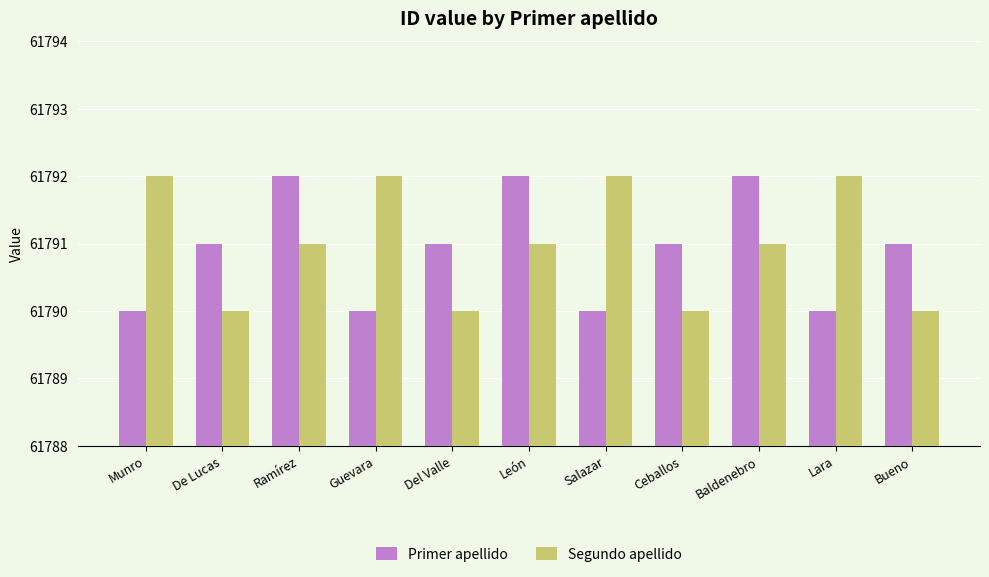

What is the approximate value of Primer apellido at Baldenebro?

61792